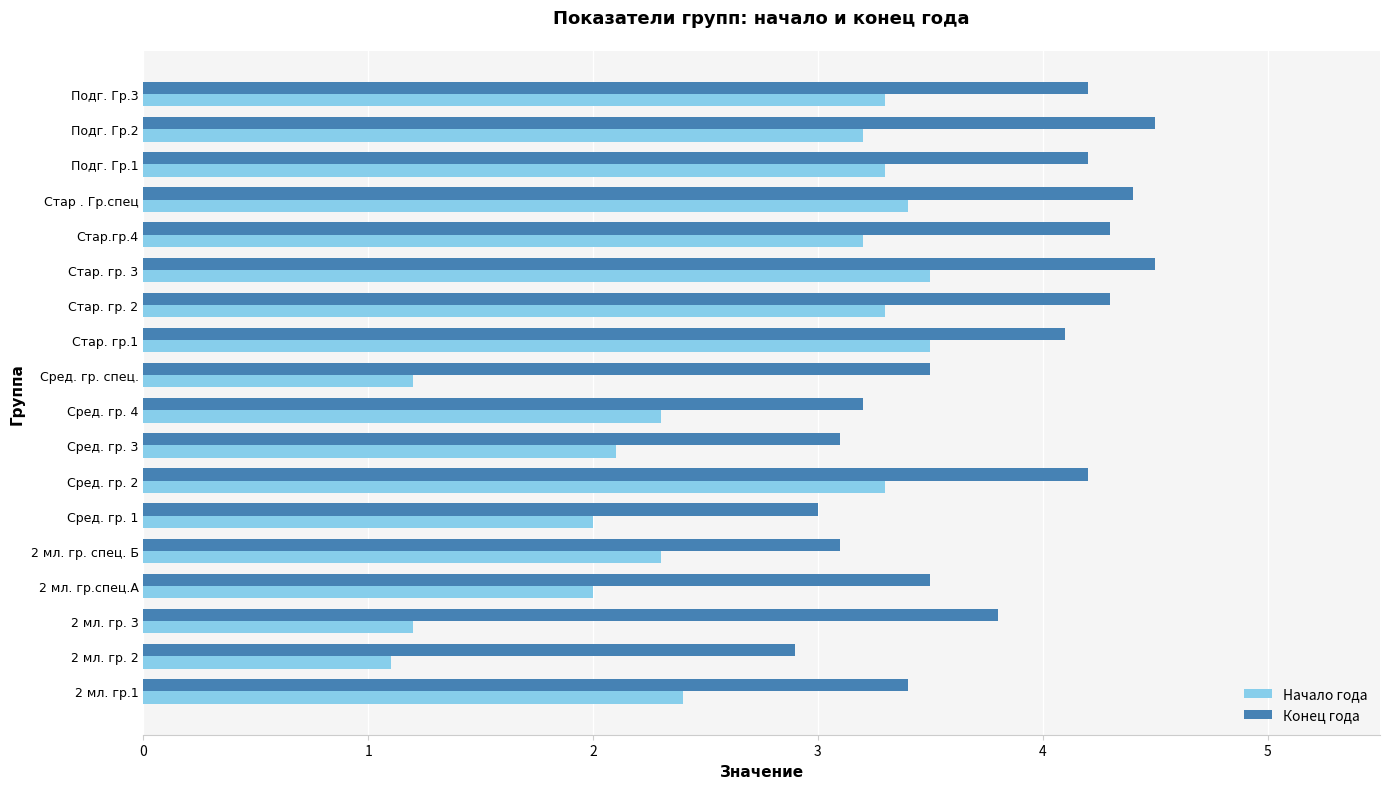

At which category is the sum across all series the highest?

Стар. гр. 3